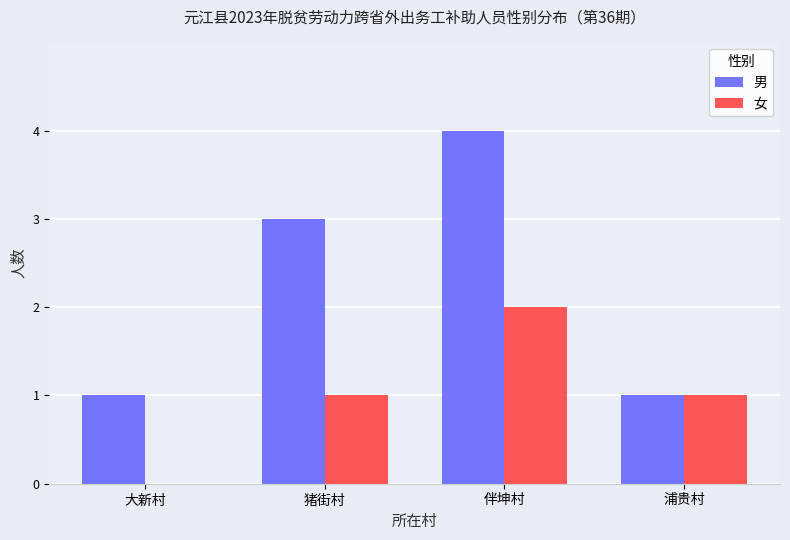

What is the total value across all series at 猪街村?

4